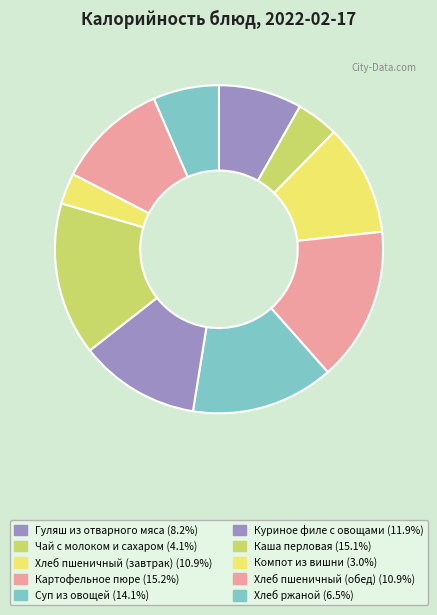

To the nearest percent, what portion does Хлеб пшеничный (завтрак) represent?

11%